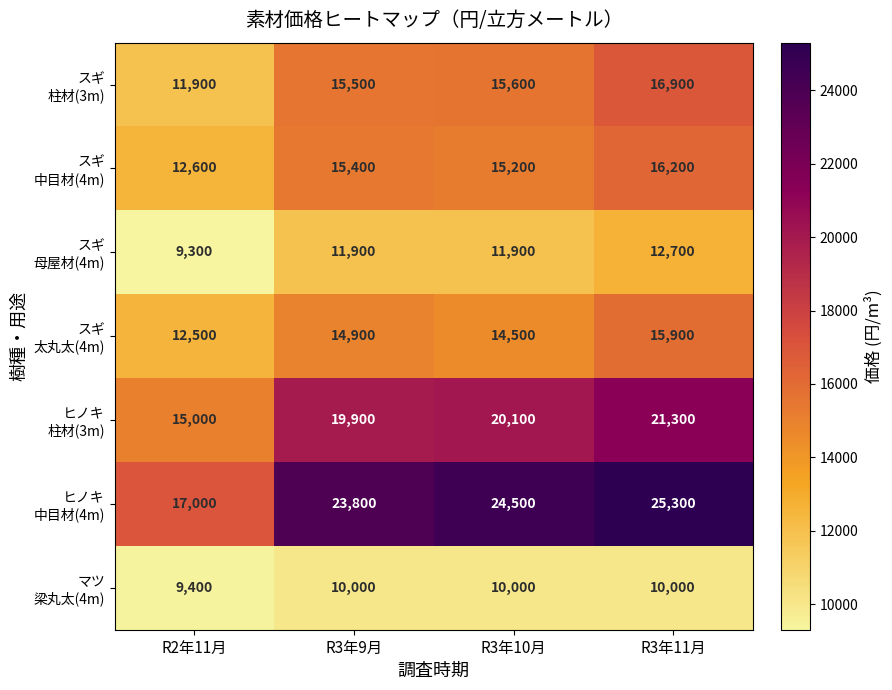

What is the smallest value displayed?

9300